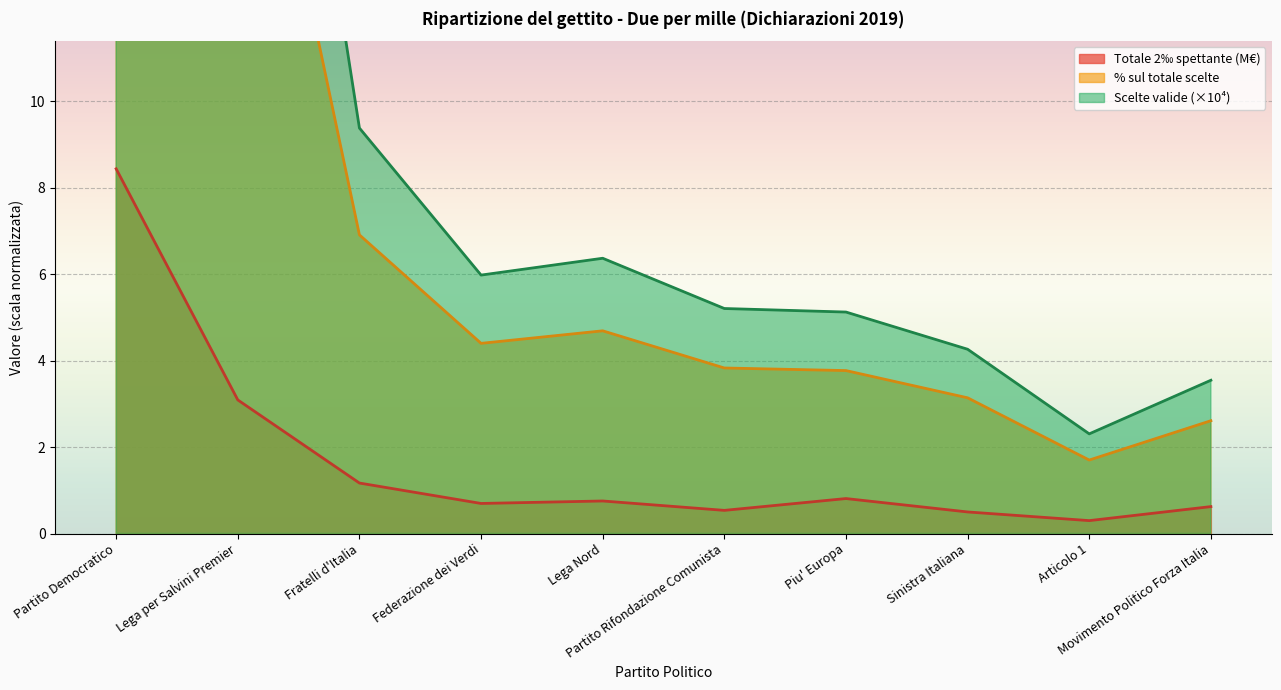

True or false: % sul totale scelte has more than 0 interior local peaks.

True